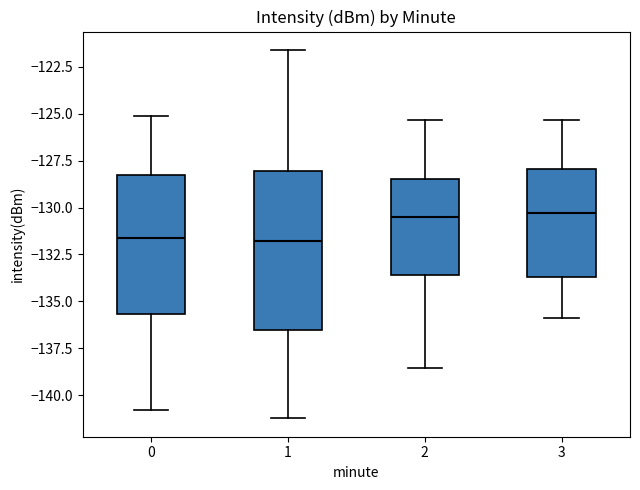

Where does the lower whisker of the box at x = 1 end on the y-axis? The values are not printed on the chart, so give them approximately, as read against the axis.

-141.0